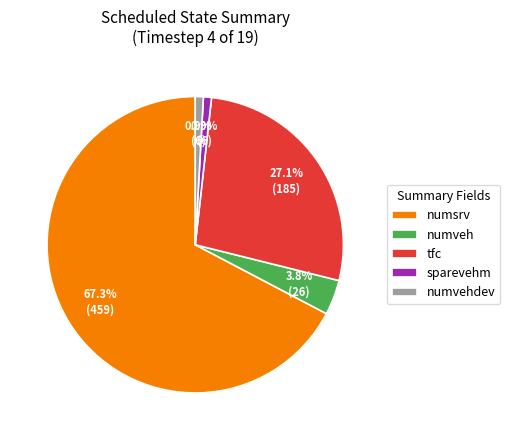

How many slices are in this pie chart?

5